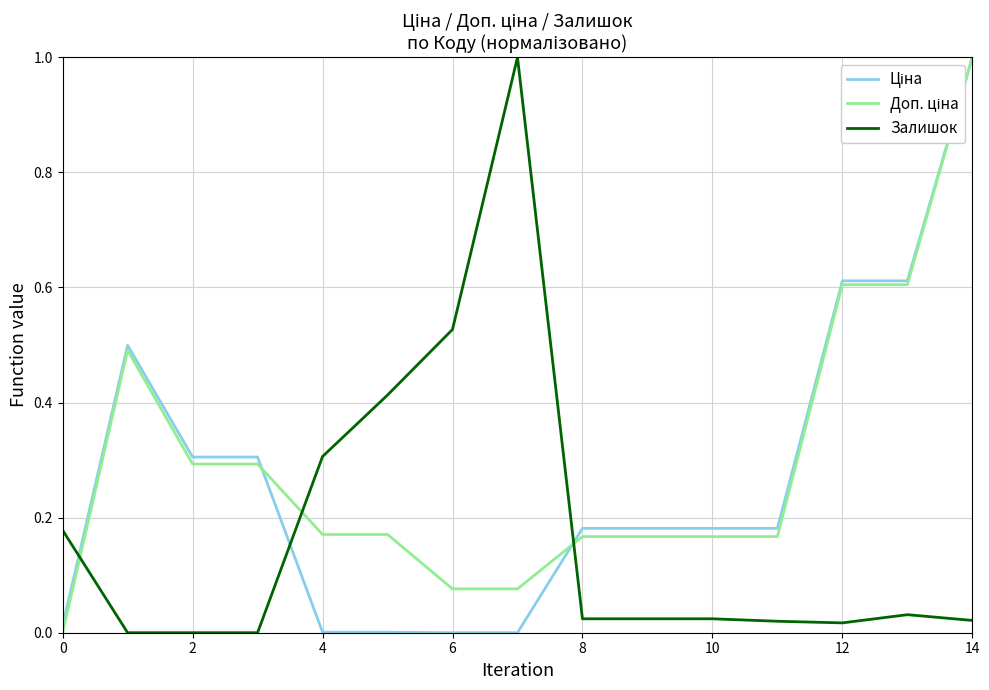

What is the greatest value displayed?

1.0